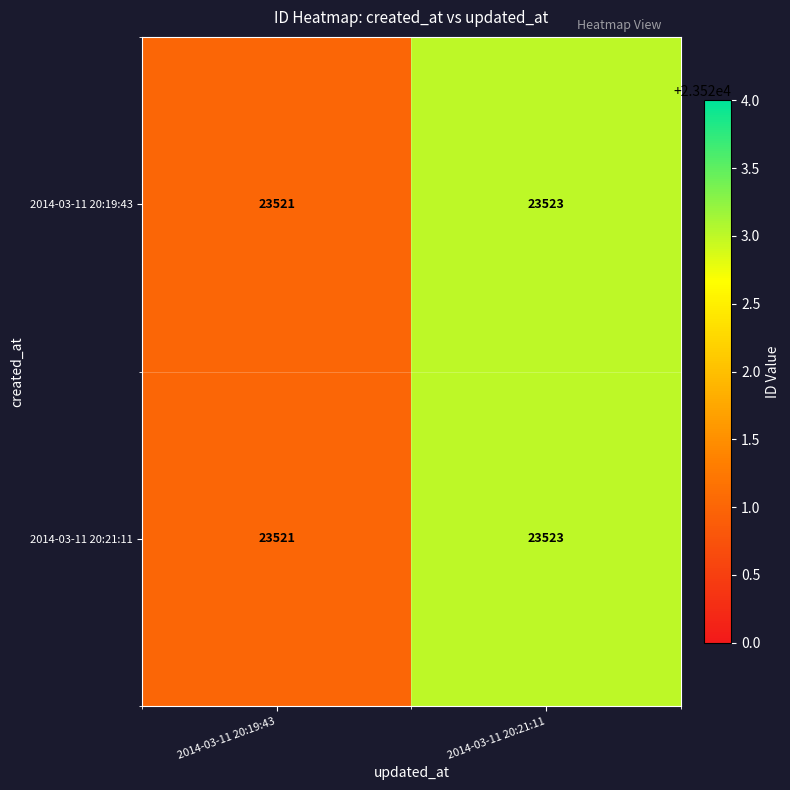

What is the minimum value for 2014-03-11 20:21:11?

23521